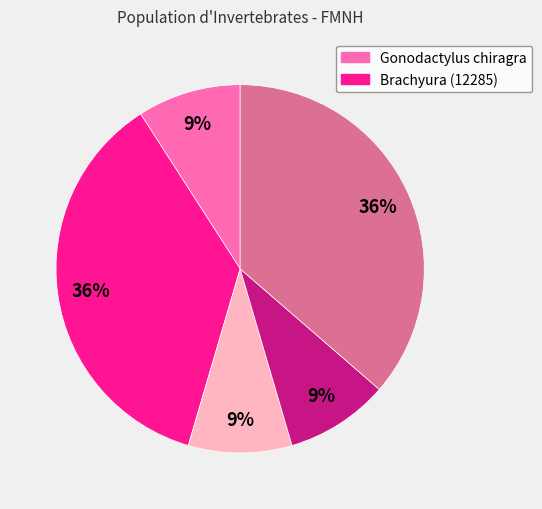

Does any single category account for the majority?

No